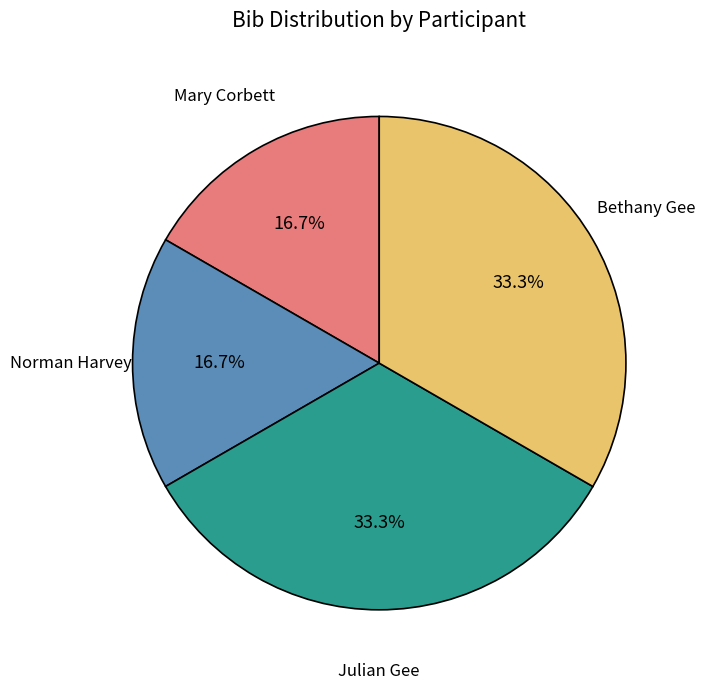

Combined, do Julian Gee and Bethany Gee account for over 50%?

Yes